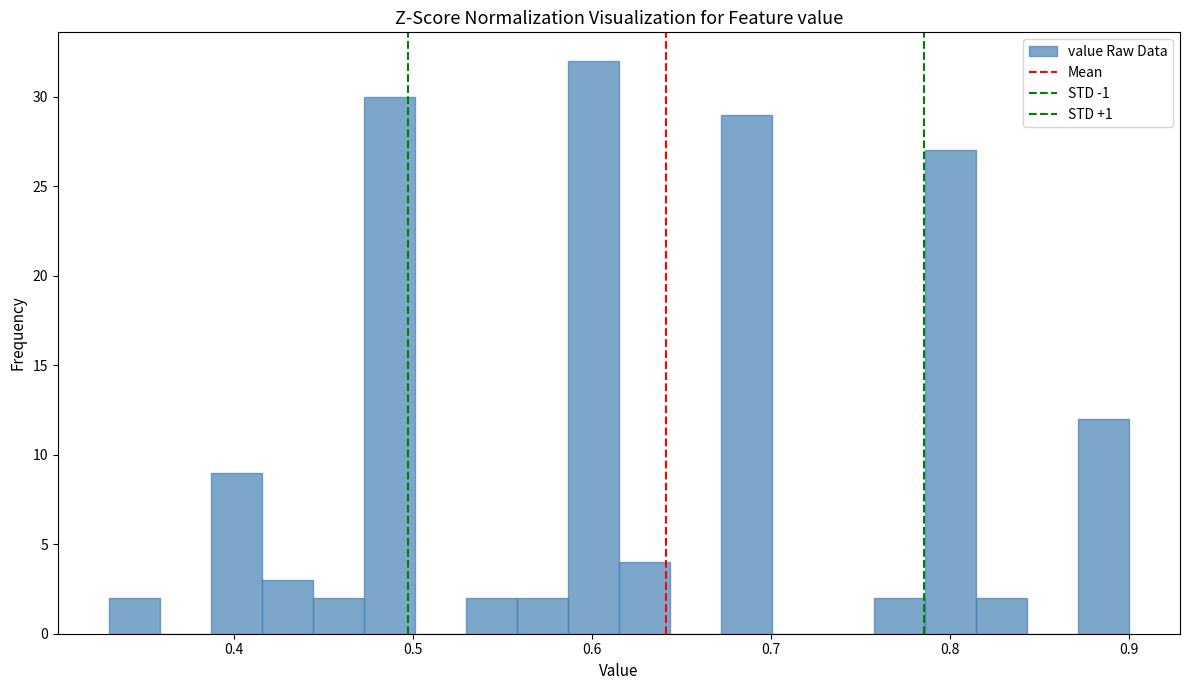

Read against the x-axis, roughly where is the centre of the tallest bar?

0.60